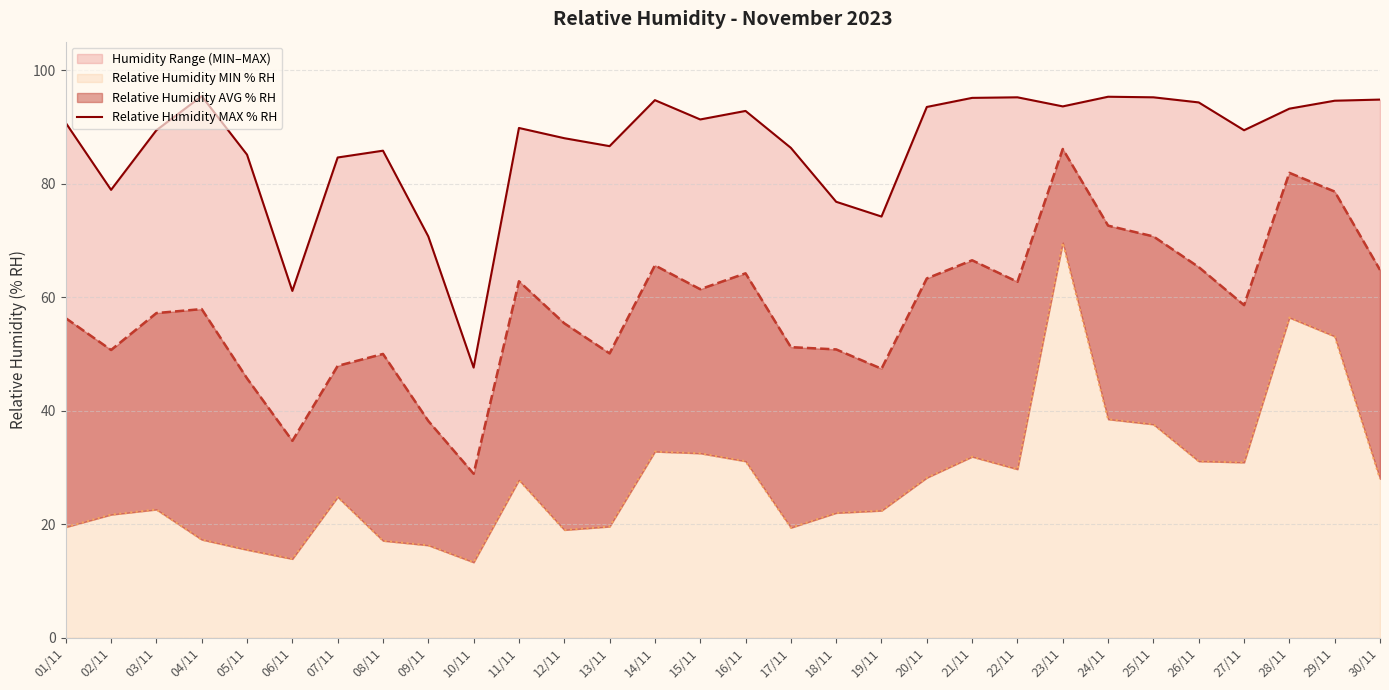

True or false: the data has more than 1 interior local peaks.

True